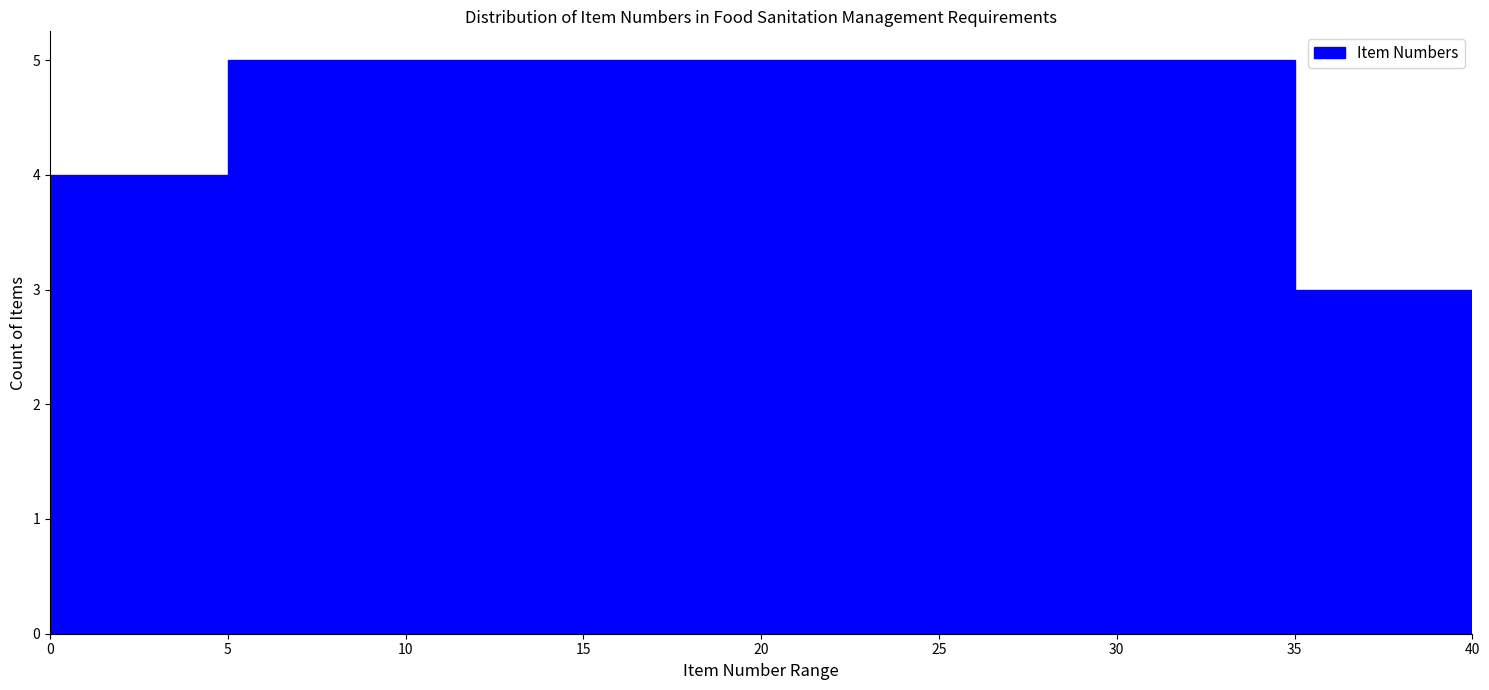

How tall is the bar that spans 25 to 30 on the x-axis? The values are not printed on the chart, so give them approximately, as read against the axis.

5